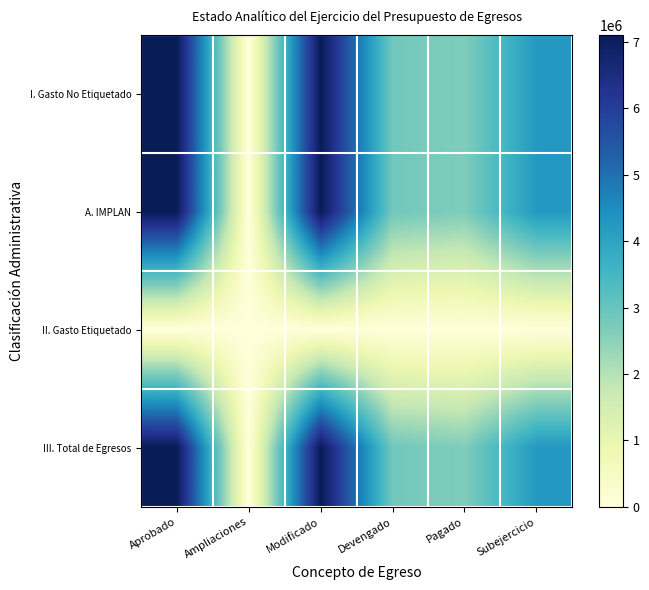

What is the spread (max minus min) of values at Aprobado?

7100000.0